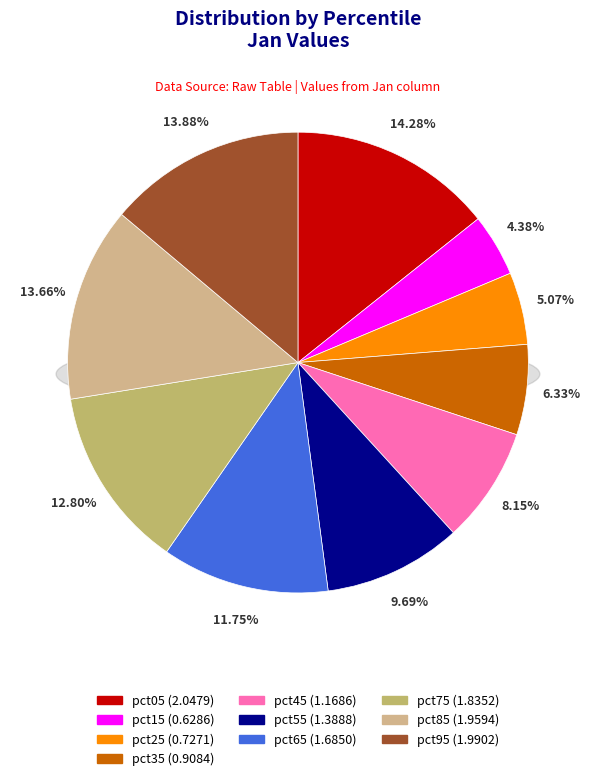

What is the largest slice in the pie chart?

pct05